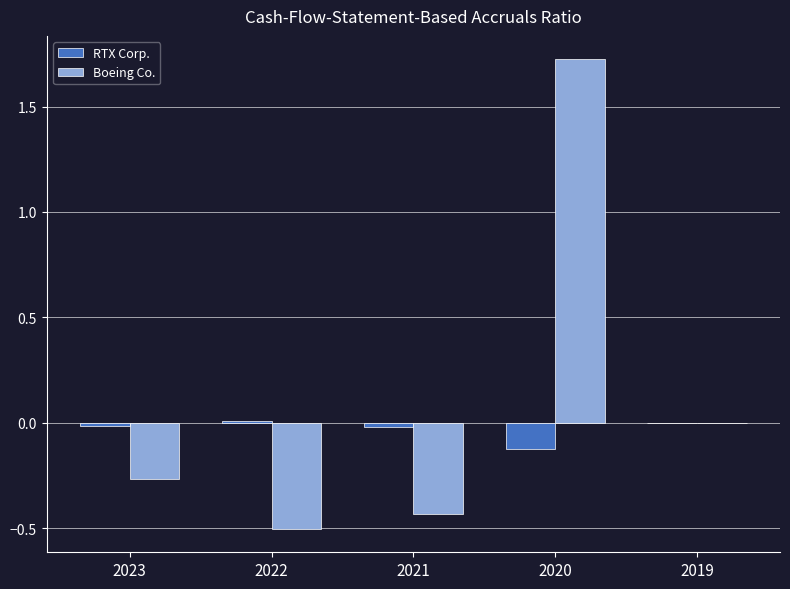

What is the greatest value displayed?

1.7